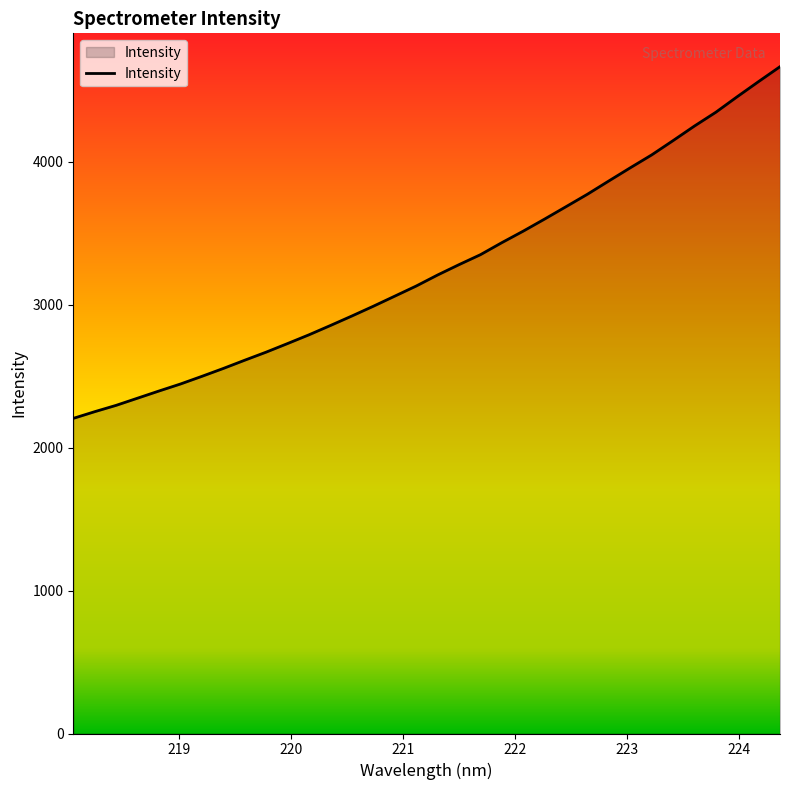

What is the greatest value displayed?

4663.6